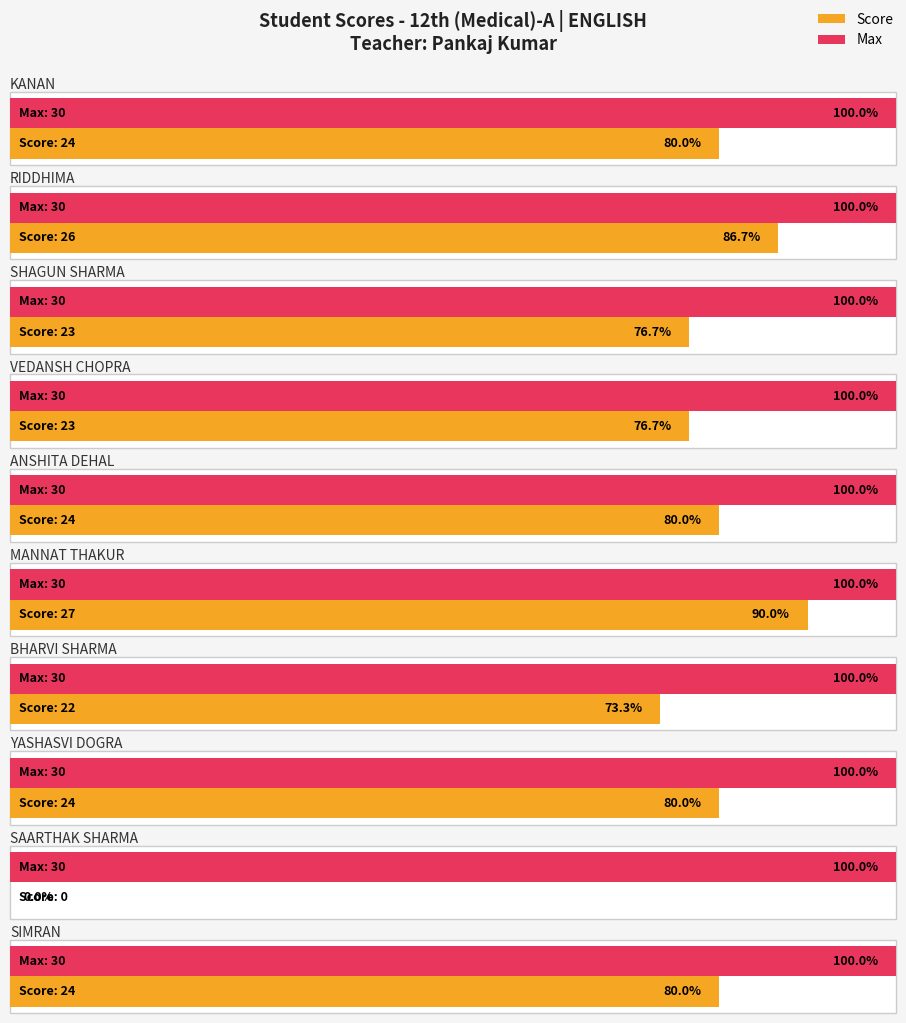

What position from the left is BHARVI SHARMA?

7